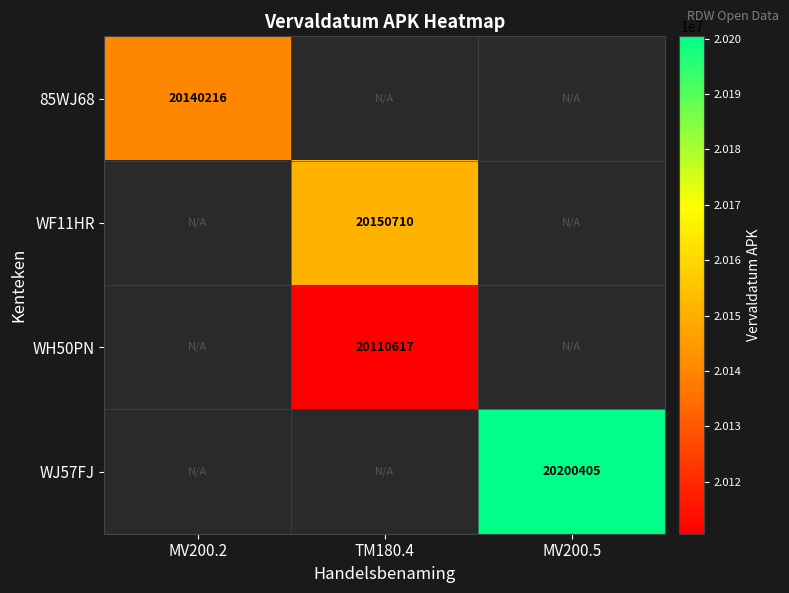

Is it true that WH50PN equals 27417090.7 at TM180.4?

False